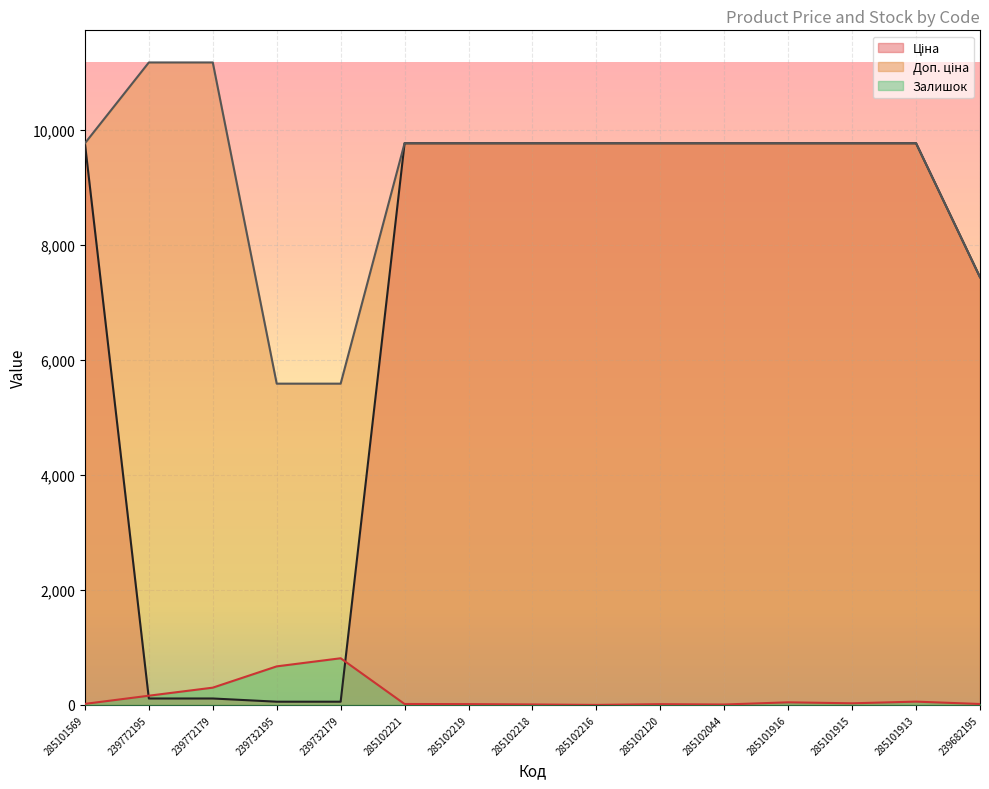

True or false: Залишок has a value of 811.0 at 239732179.

True